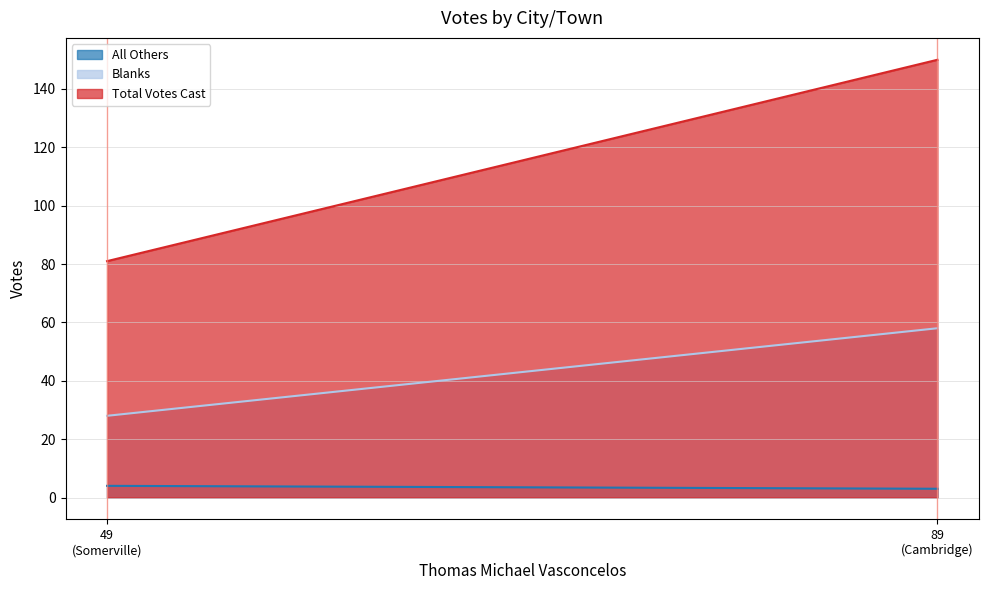

The value of Blanks at Somerville is 16. True or false?

False